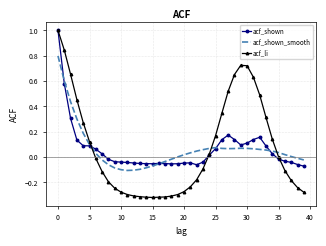

Which series has the largest range (max minus min)?

acf_li